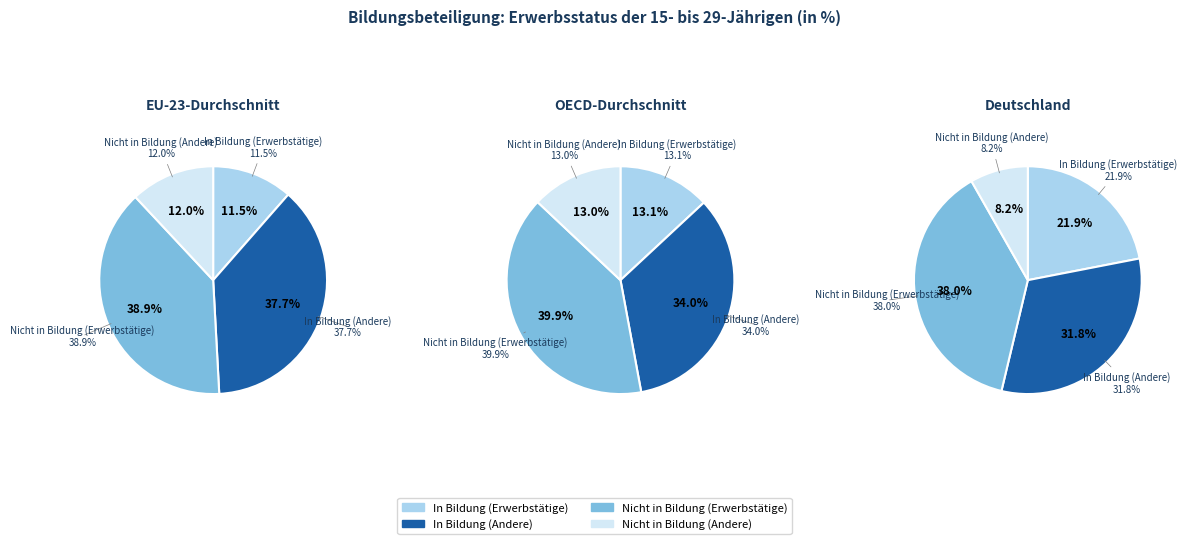

Does any single category account for the majority?

No